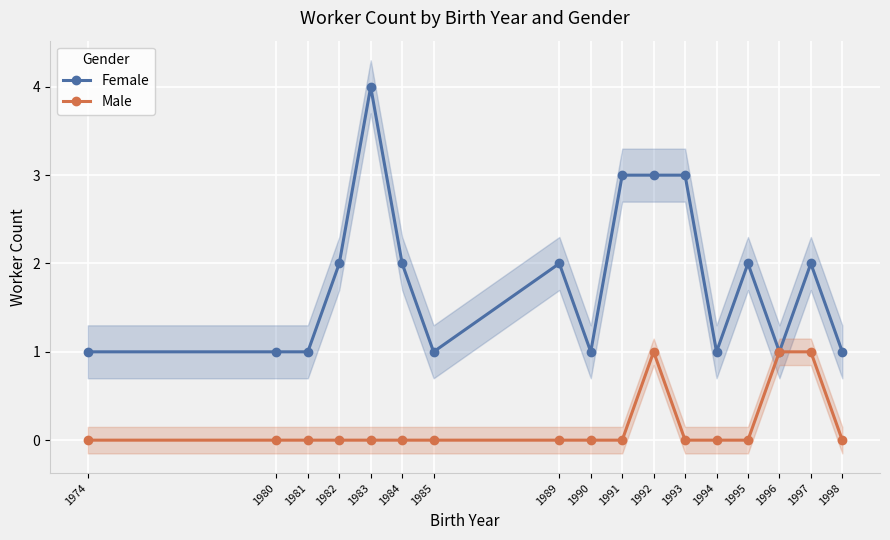

Reading right to left, extract all data points from this chart.

Female: 1998=1	1997=2	1996=1	1995=2	1994=1	1993=3	1992=3	1991=3	1990=1	1989=2	1985=1	1984=2	1983=4	1982=2	1981=1	1980=1	1974=1
Male: 1998=0	1997=1	1996=1	1995=0	1994=0	1993=0	1992=1	1991=0	1990=0	1989=0	1985=0	1984=0	1983=0	1982=0	1981=0	1980=0	1974=0